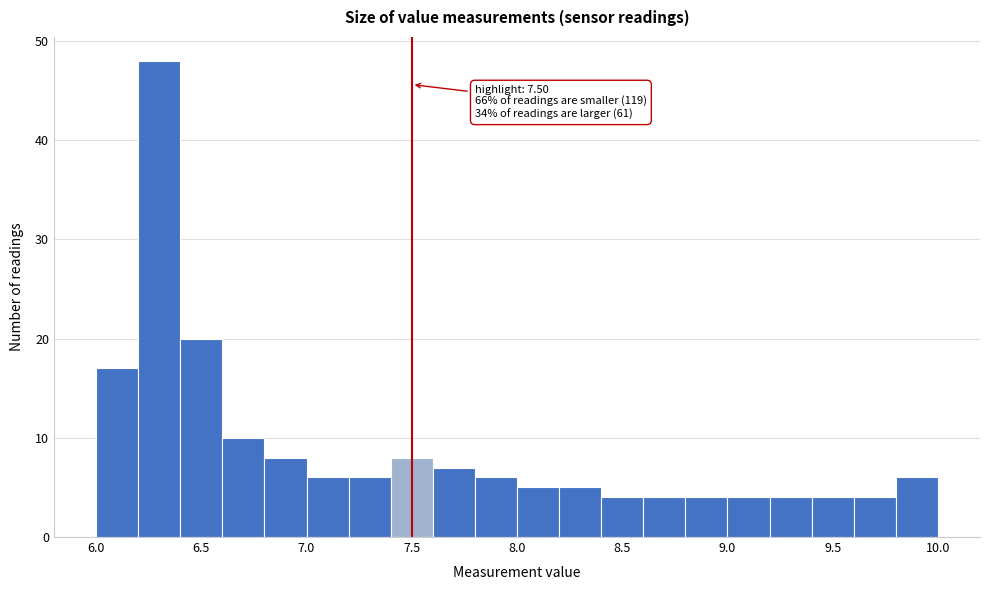

Over which range of the x-axis is the bar tallest?

6.2 to 6.4